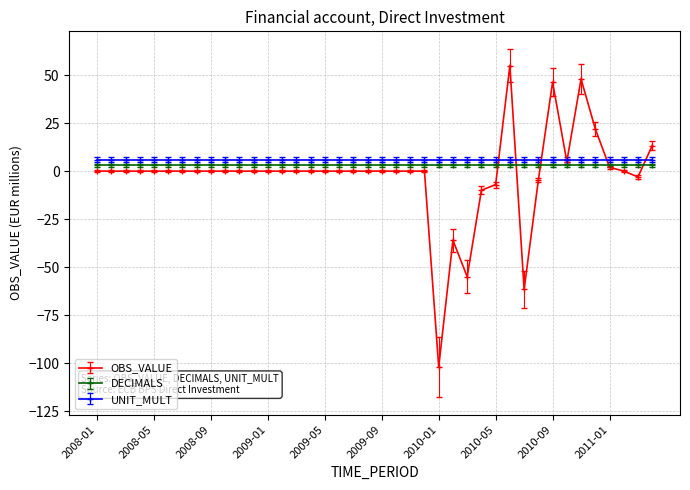

Which series has the largest range (max minus min)?

OBS_VALUE